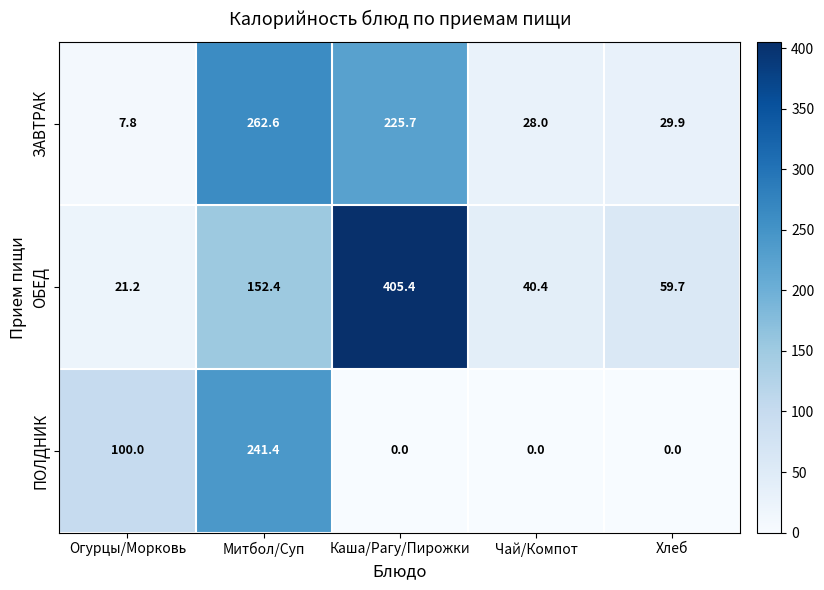

The value of ПОЛДНИК at Хлеб is -163.5. True or false?

False